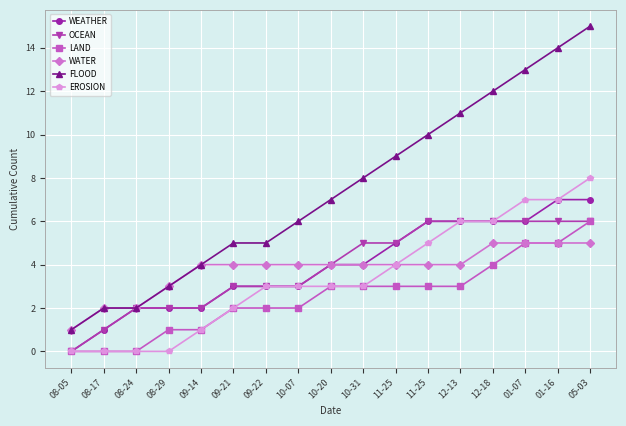

What is the difference between the maximum and minimum values in the WEATHER series?

7